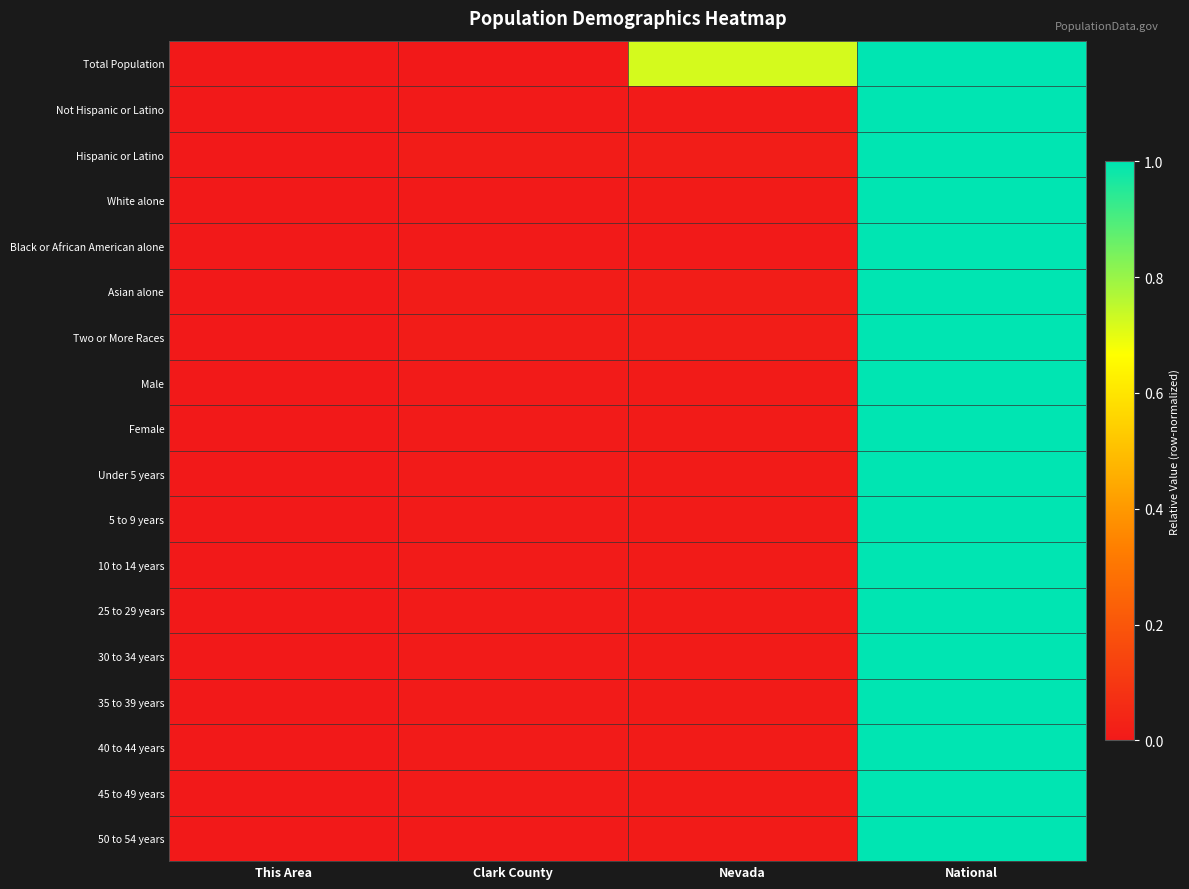

At which category is the sum across all series the highest?

National